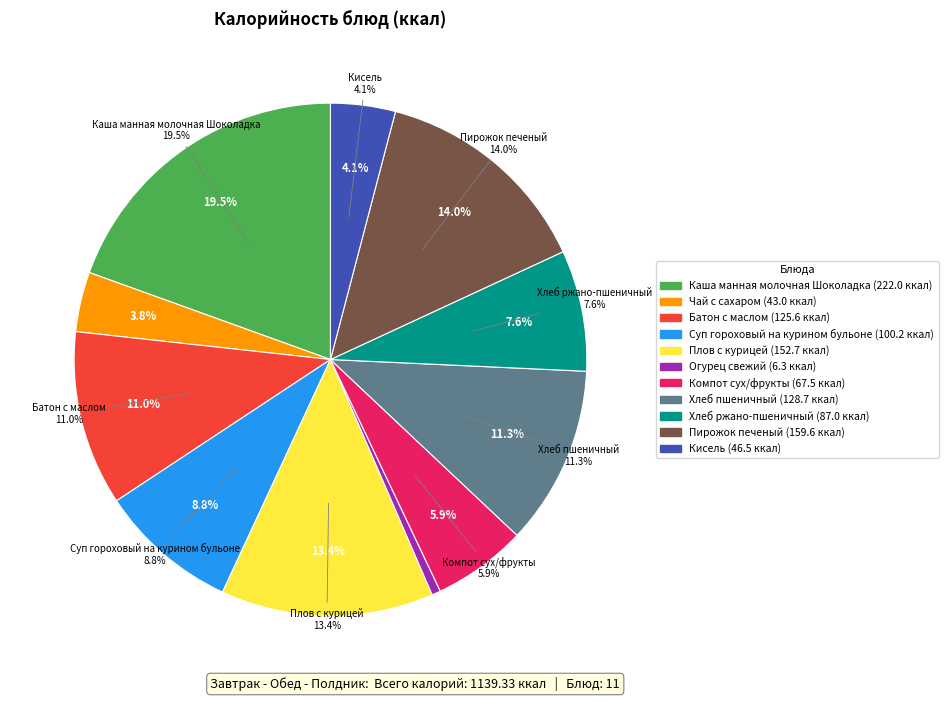

Rank the categories by value from lowest to highest.

Огурец свежий, Чай с сахаром, Кисель, Компот сух/фрукты, Хлеб ржано-пшеничный, Суп гороховый на курином бульоне, Батон с маслом, Хлеб пшеничный, Плов с курицей, Пирожок печеный, Каша манная молочная Шоколадка